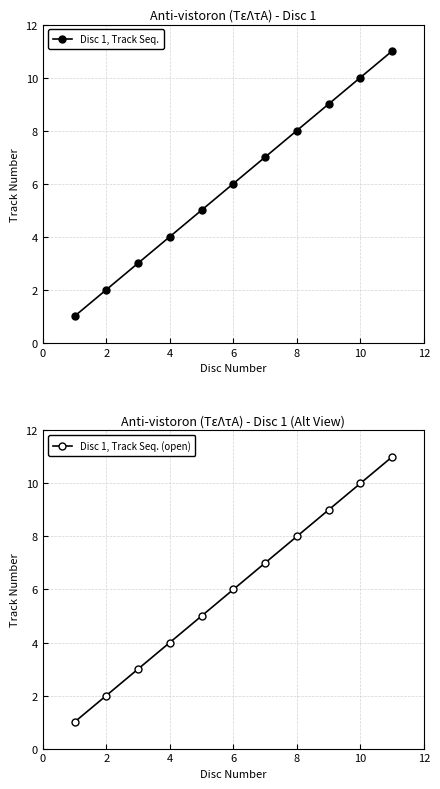

True or false: Disc 1, Track Seq. (open) has more than 2 interior local peaks.

False